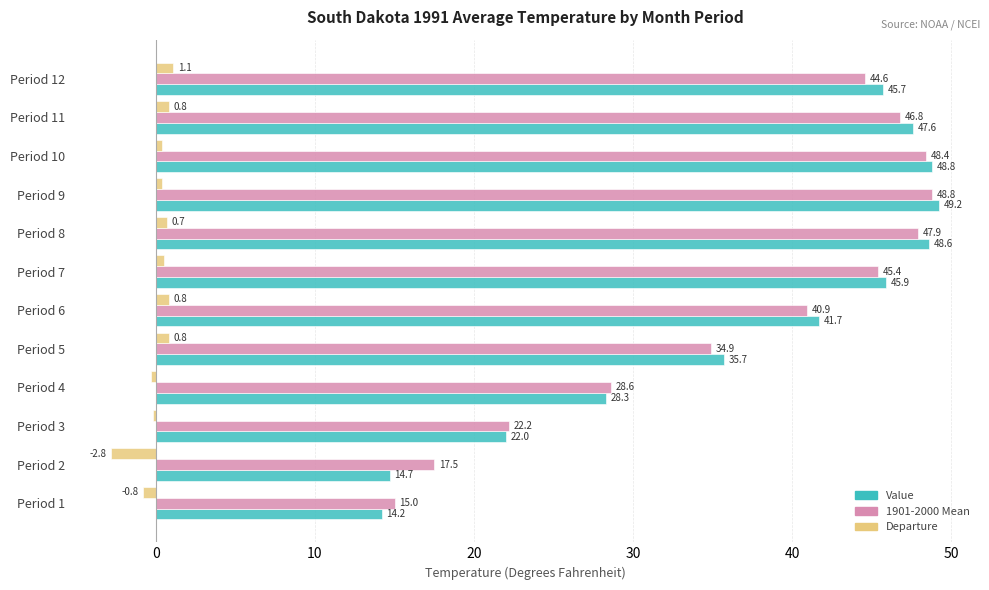

Which series has the largest total across all categories?

Value